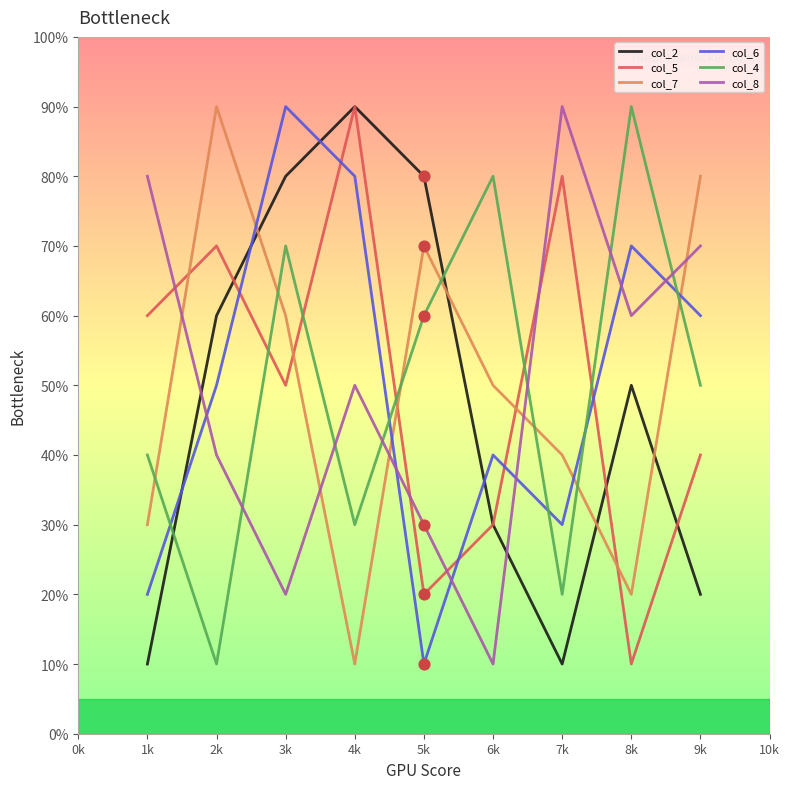

What is the spread (max minus min) of values at 1k?

70